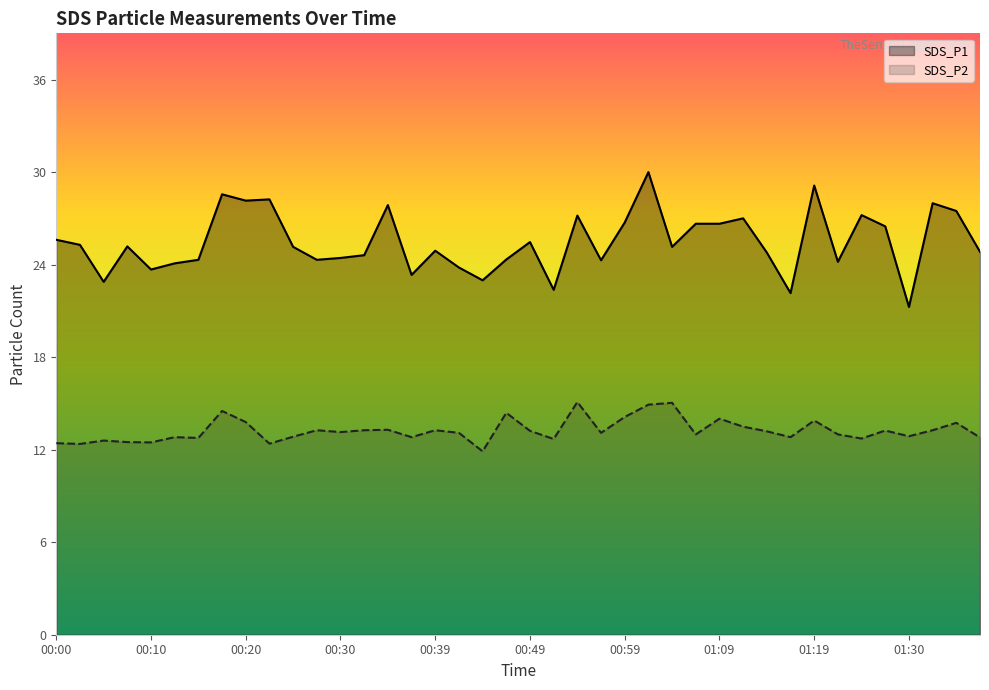

How many lines are shown in the chart?

2